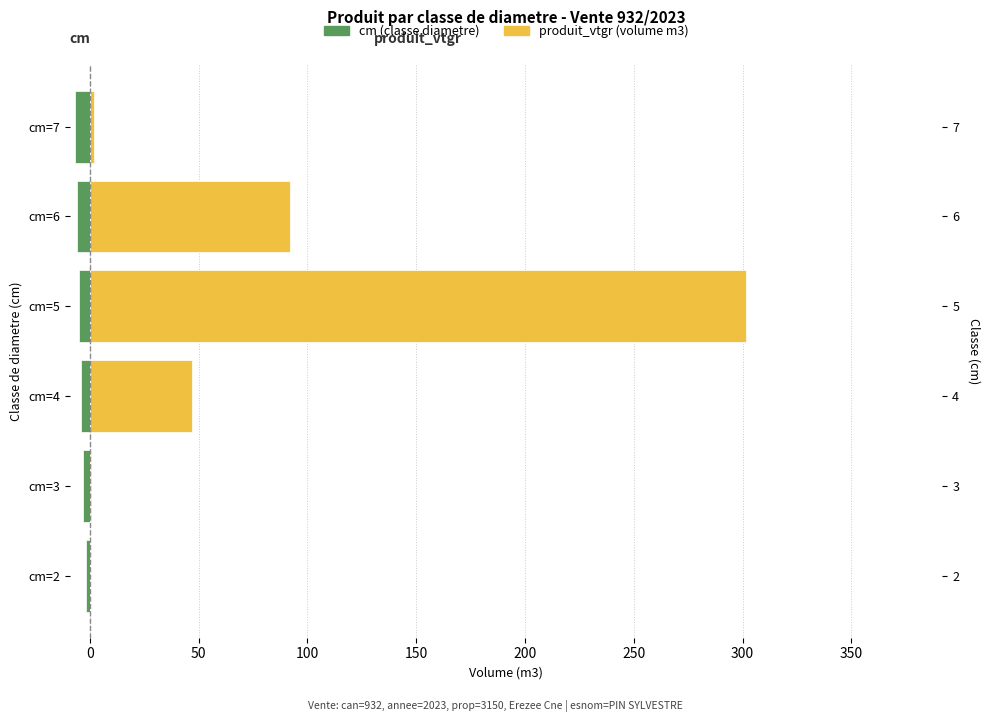

At how many categories does at least one series exceed 300?

1